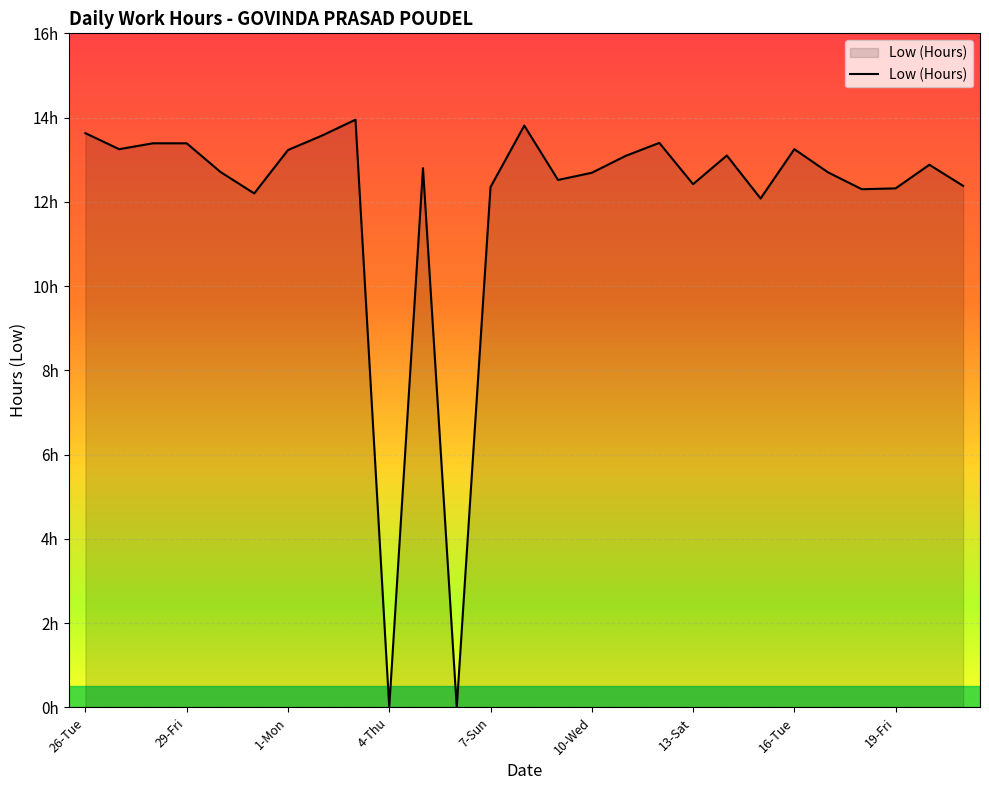

What is the average value?

12.0